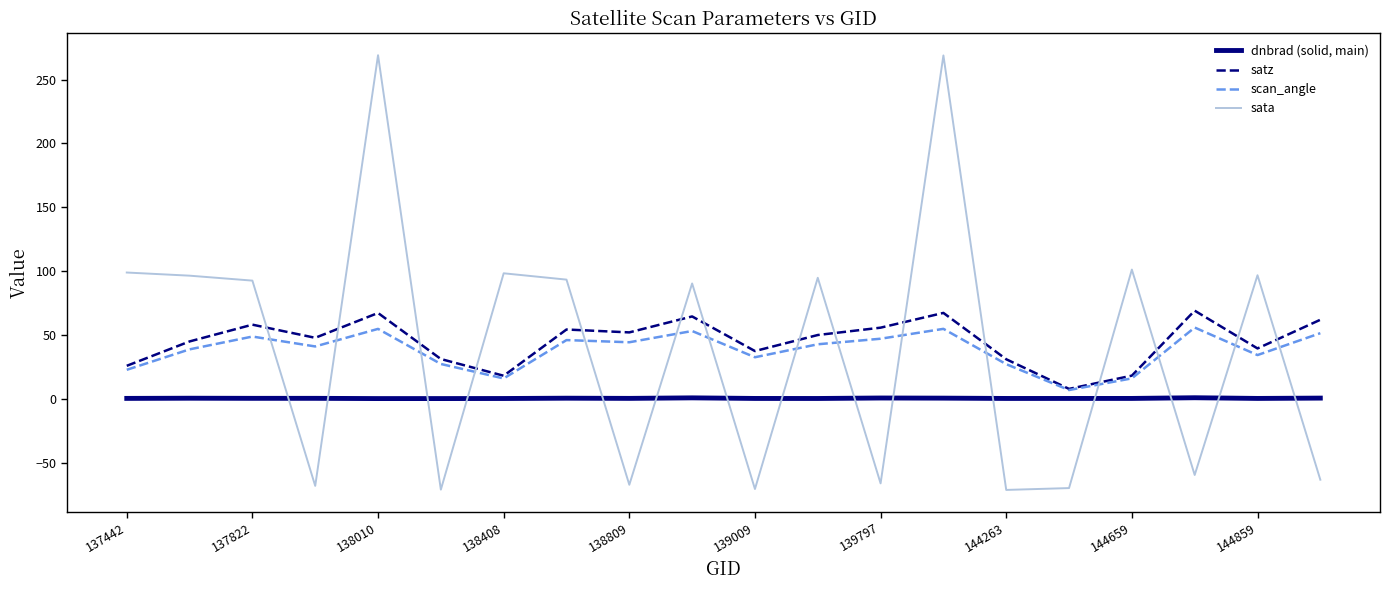

Which series has the largest range (max minus min)?

sata